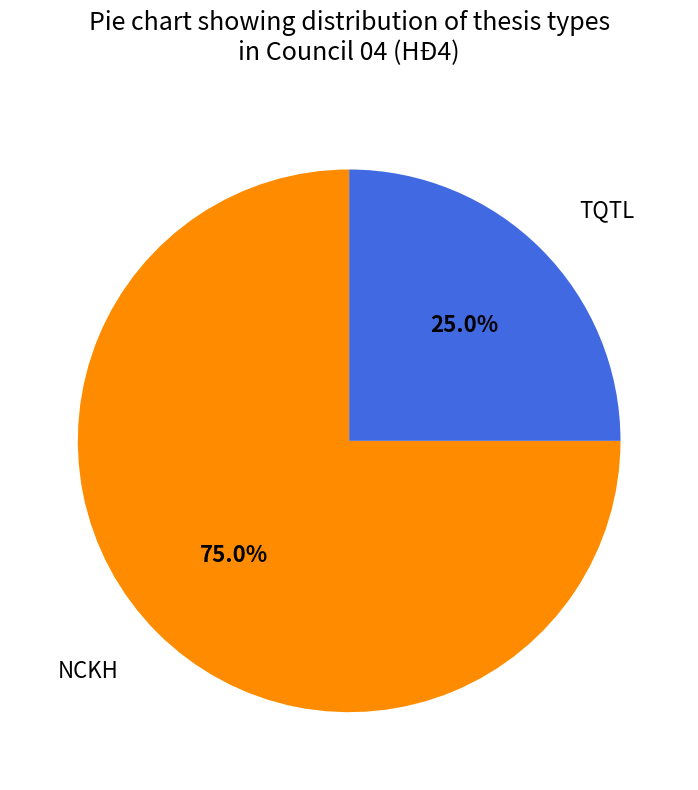

To the nearest percent, what is the average slice percentage?

50%